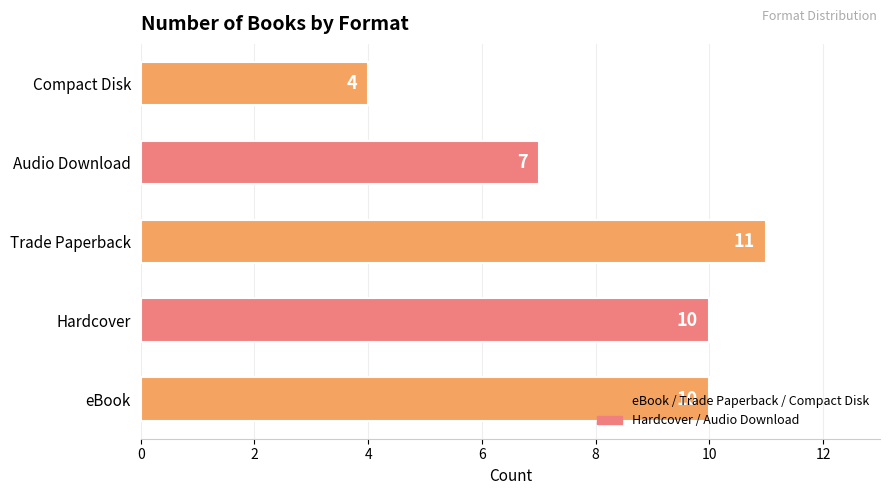

Is it true that the value at Compact Disk is 6?

False